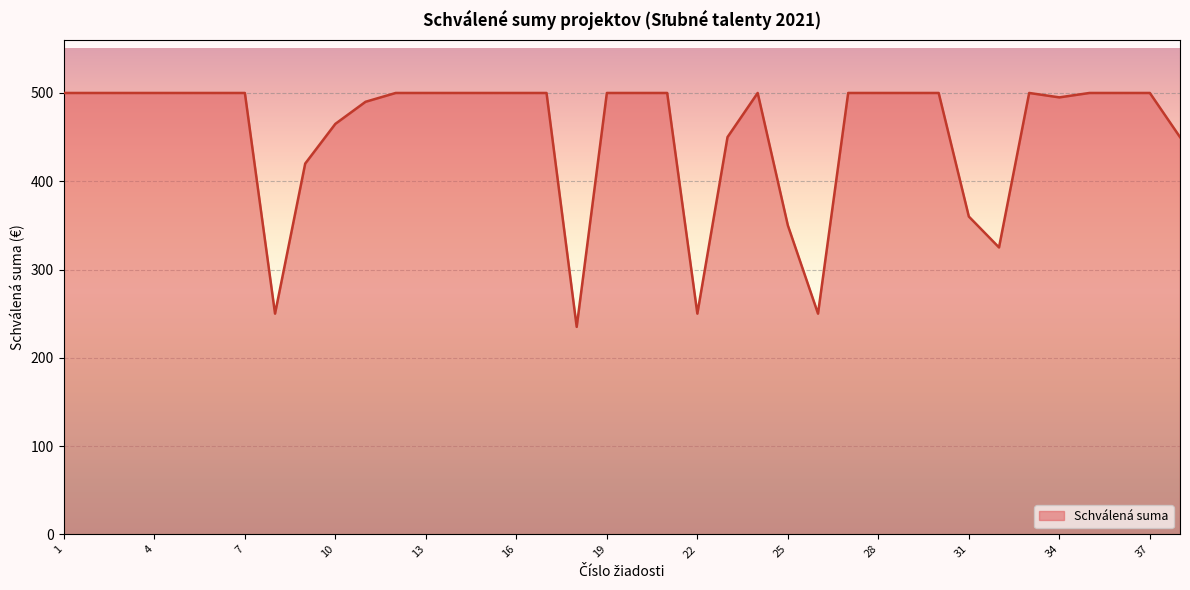

What is the maximum value shown in the chart?

500